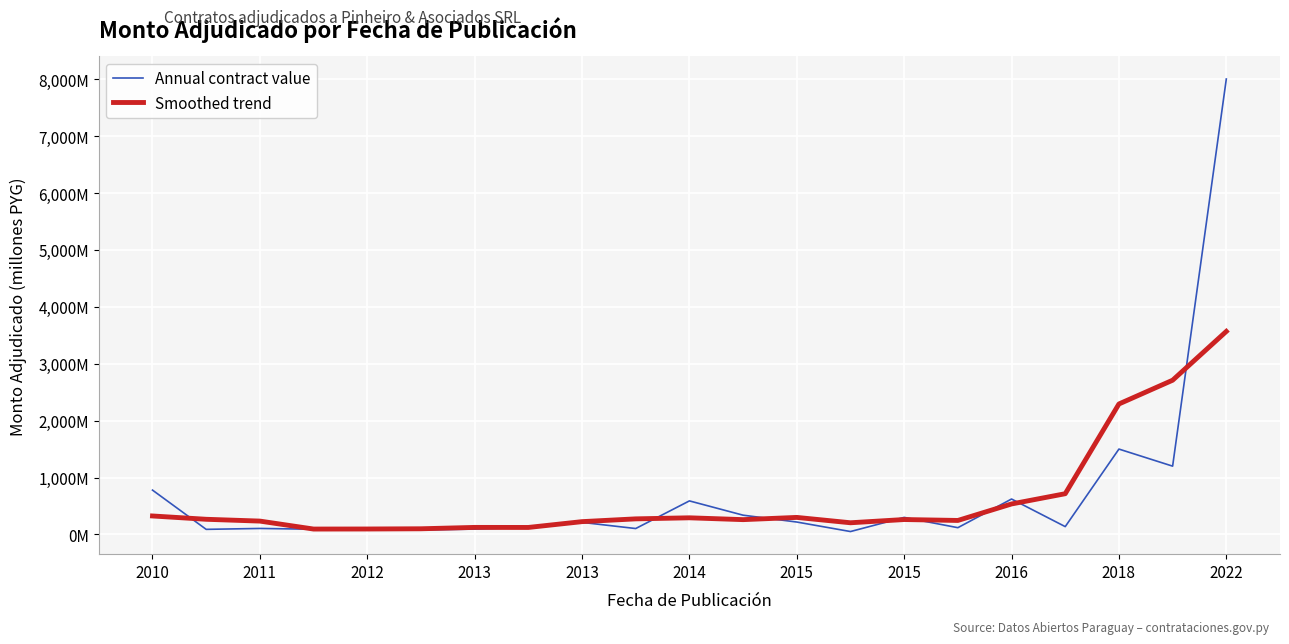

What are all the series names shown in the legend?

Annual contract value, Smoothed trend